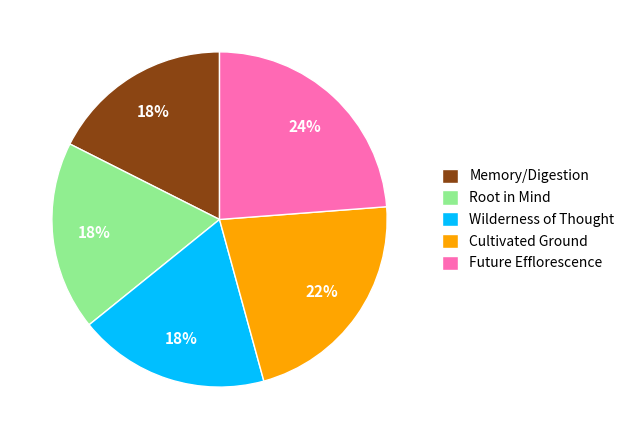

To the nearest percent, what portion does Future Efflorescence represent?

24%